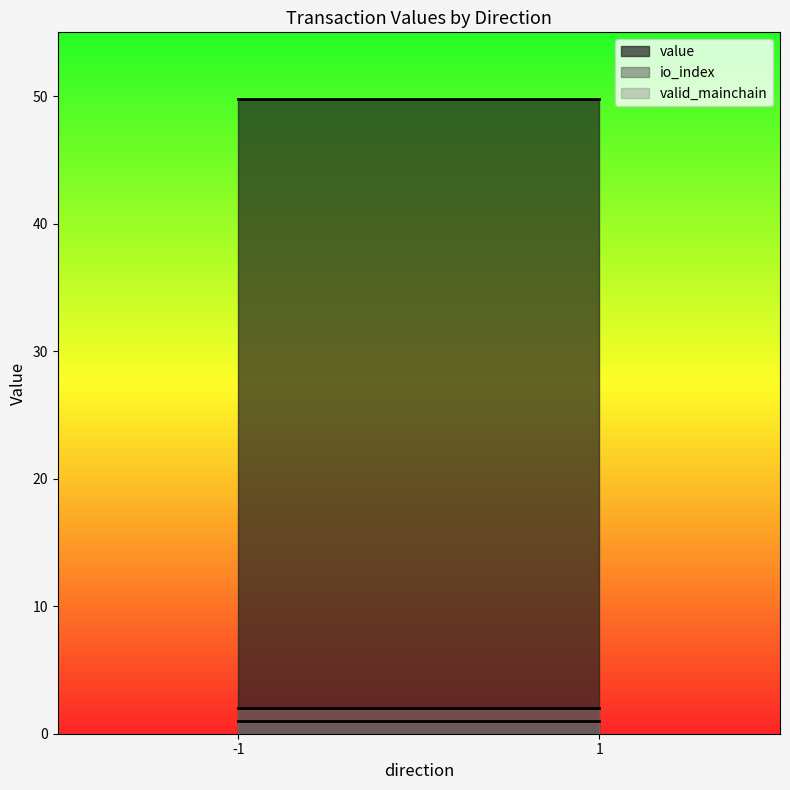

True or false: io_index and valid_mainchain intersect in this chart.

False